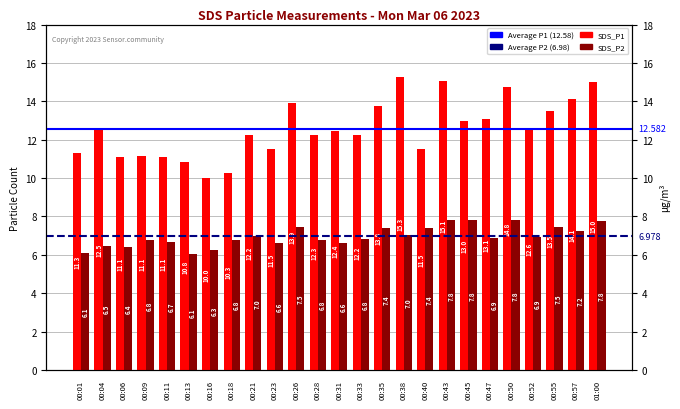

Which label corresponds to the smallest value in the chart?

00:13